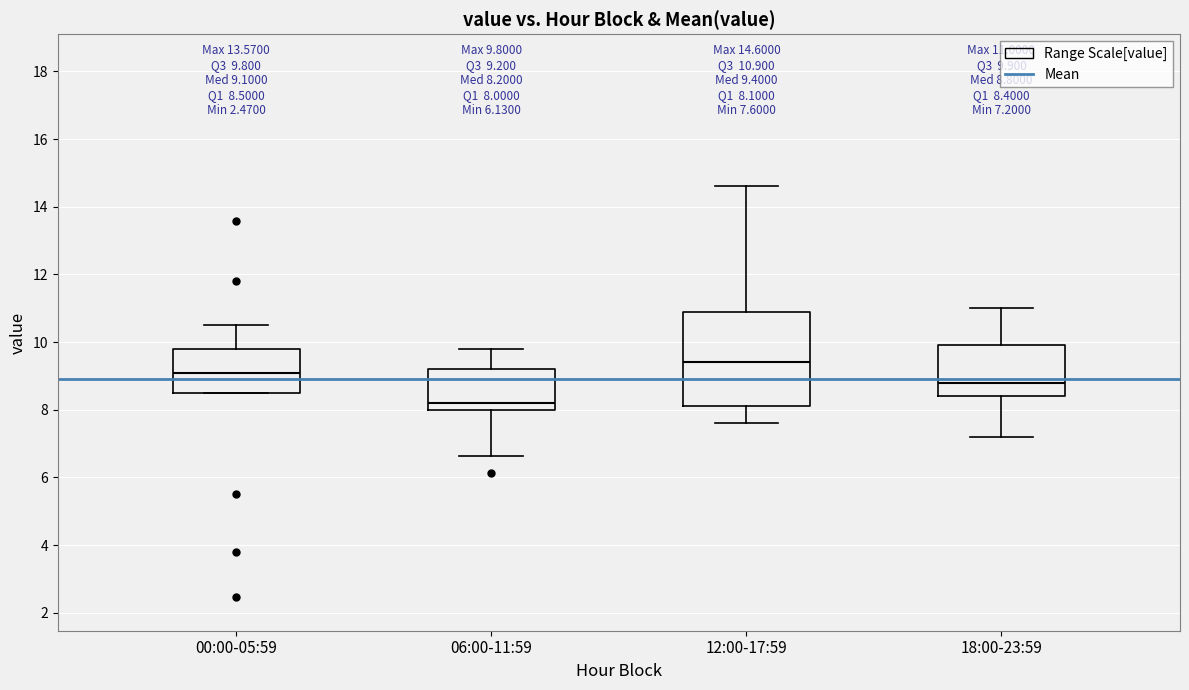

Comparing the boxes themselves (not the whiskers), which one is the tallest?

12:00-17:59